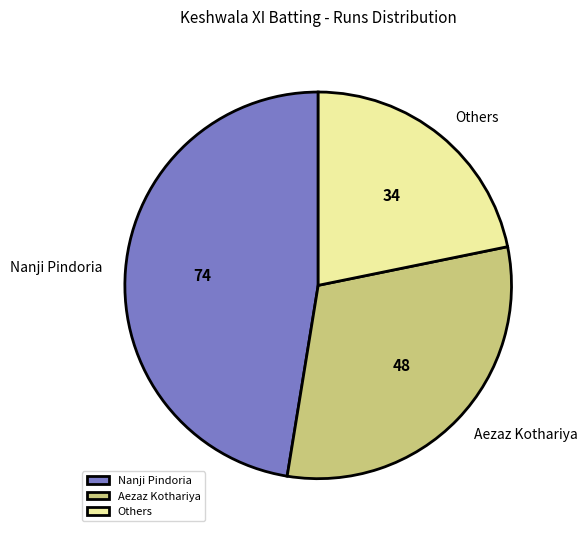

Which slice is the smallest?

Others